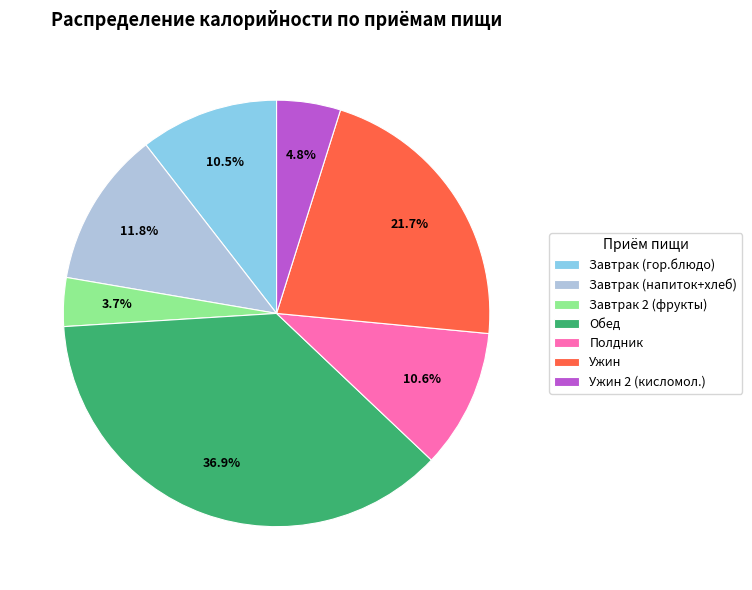

Does any single category account for the majority?

No